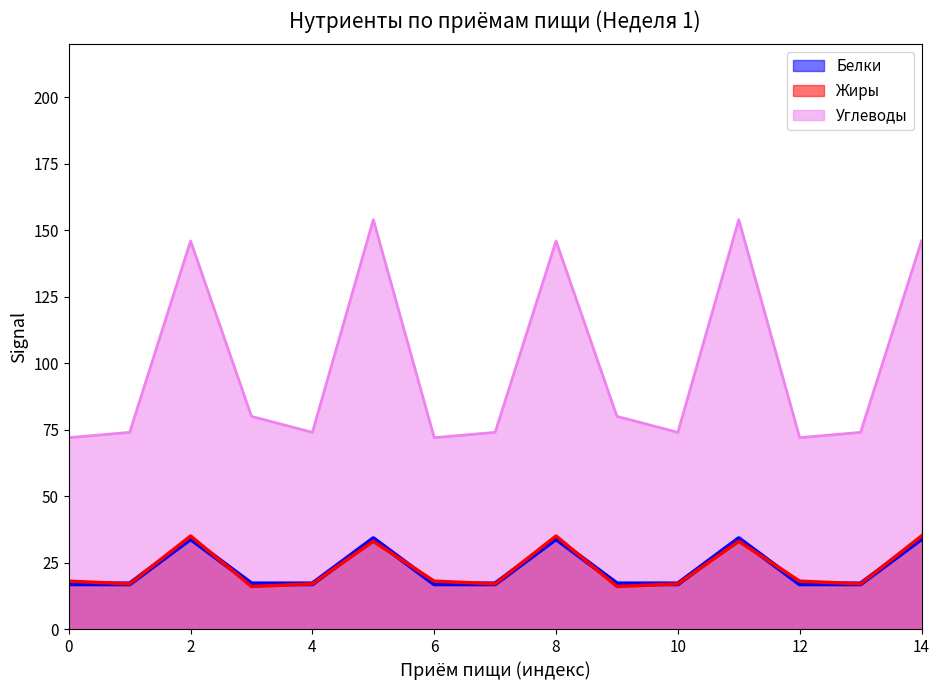

How many intersections are there between Белки and Жиры?

4